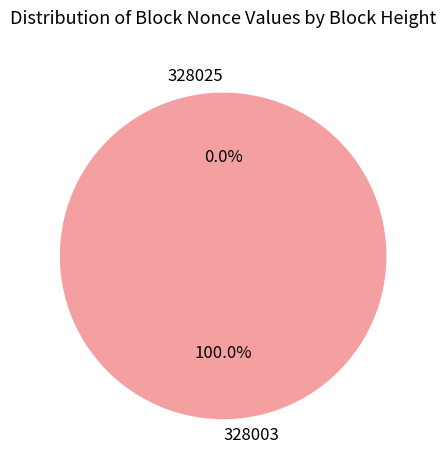

What portion of the pie excludes 328025?

100.0%